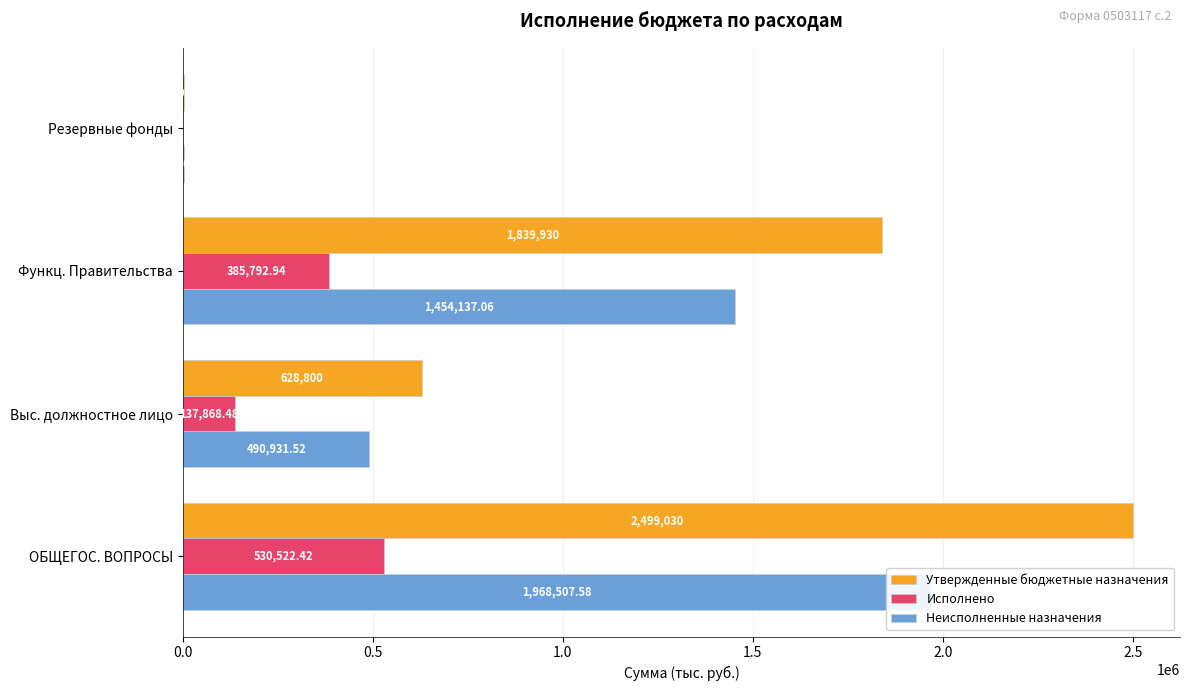

Does the chart contain any negative values?

No